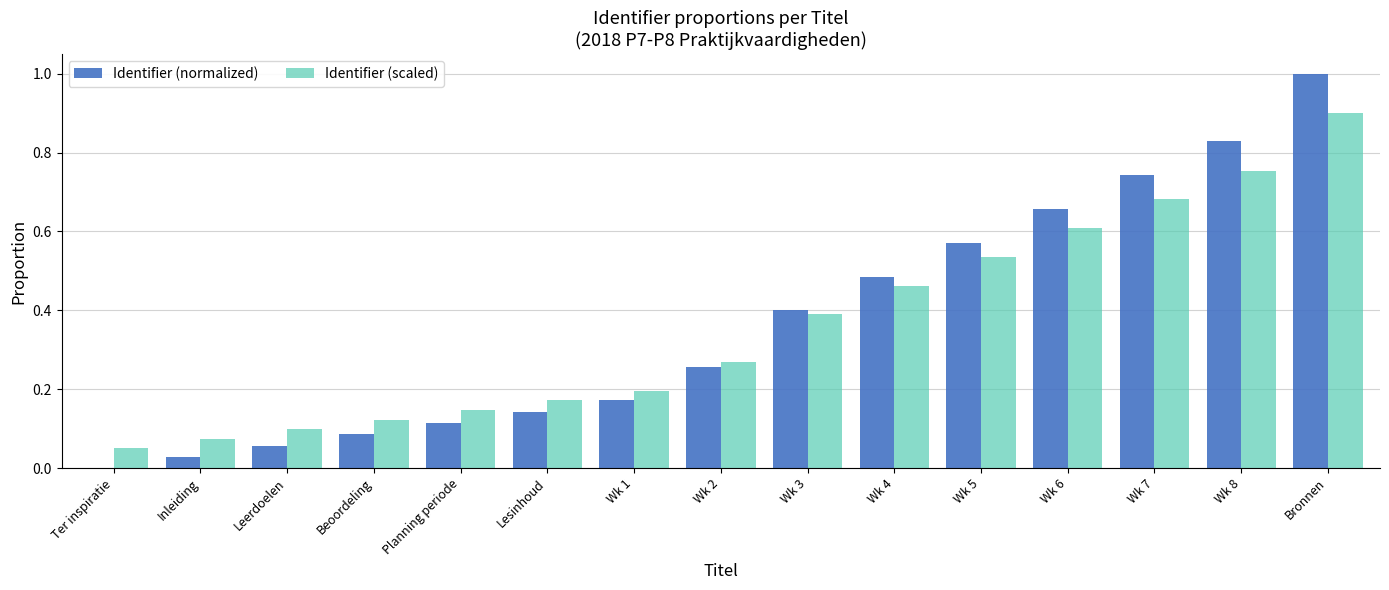

Which series has the widest spread of values?

Identifier (normalized)